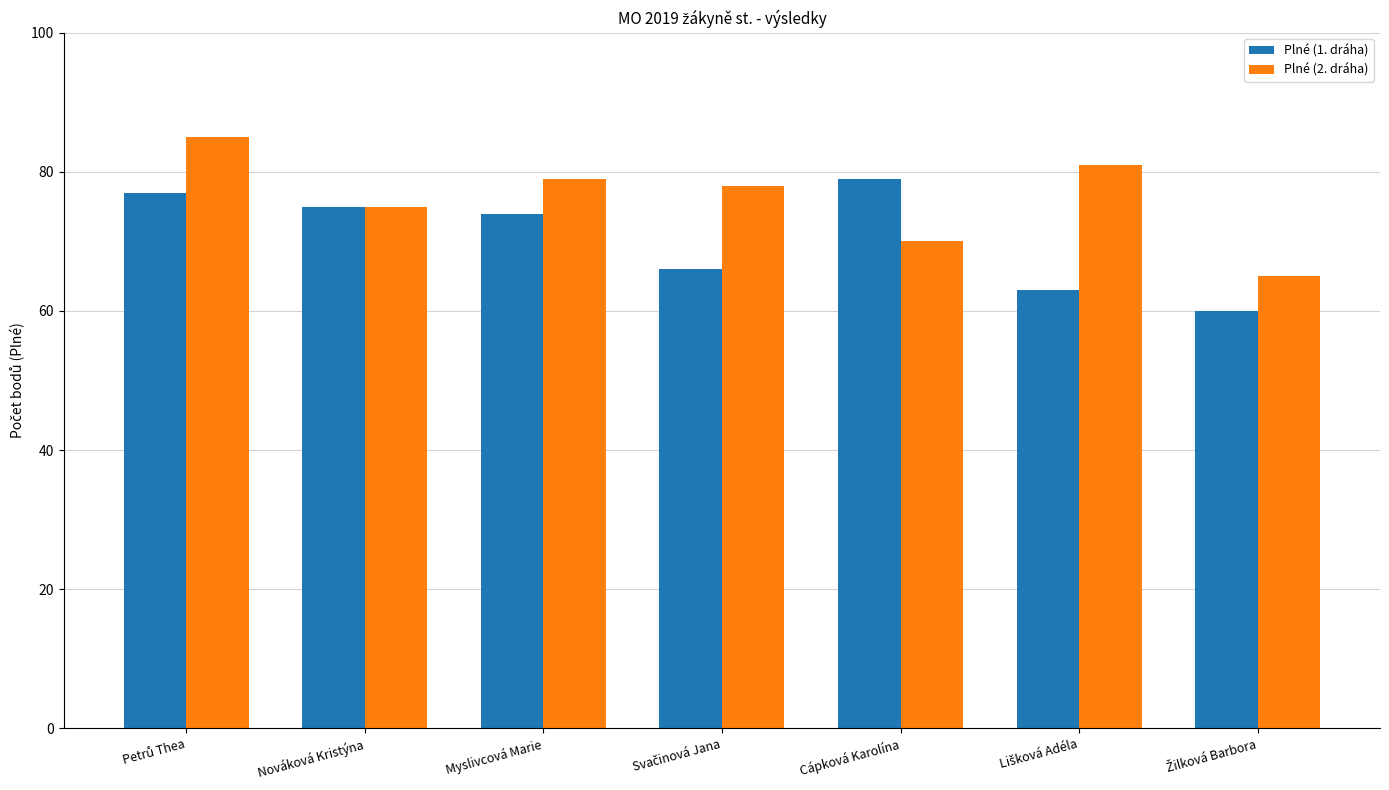

What is the difference between the maximum and minimum values in the Plné (1. dráha) series?

19